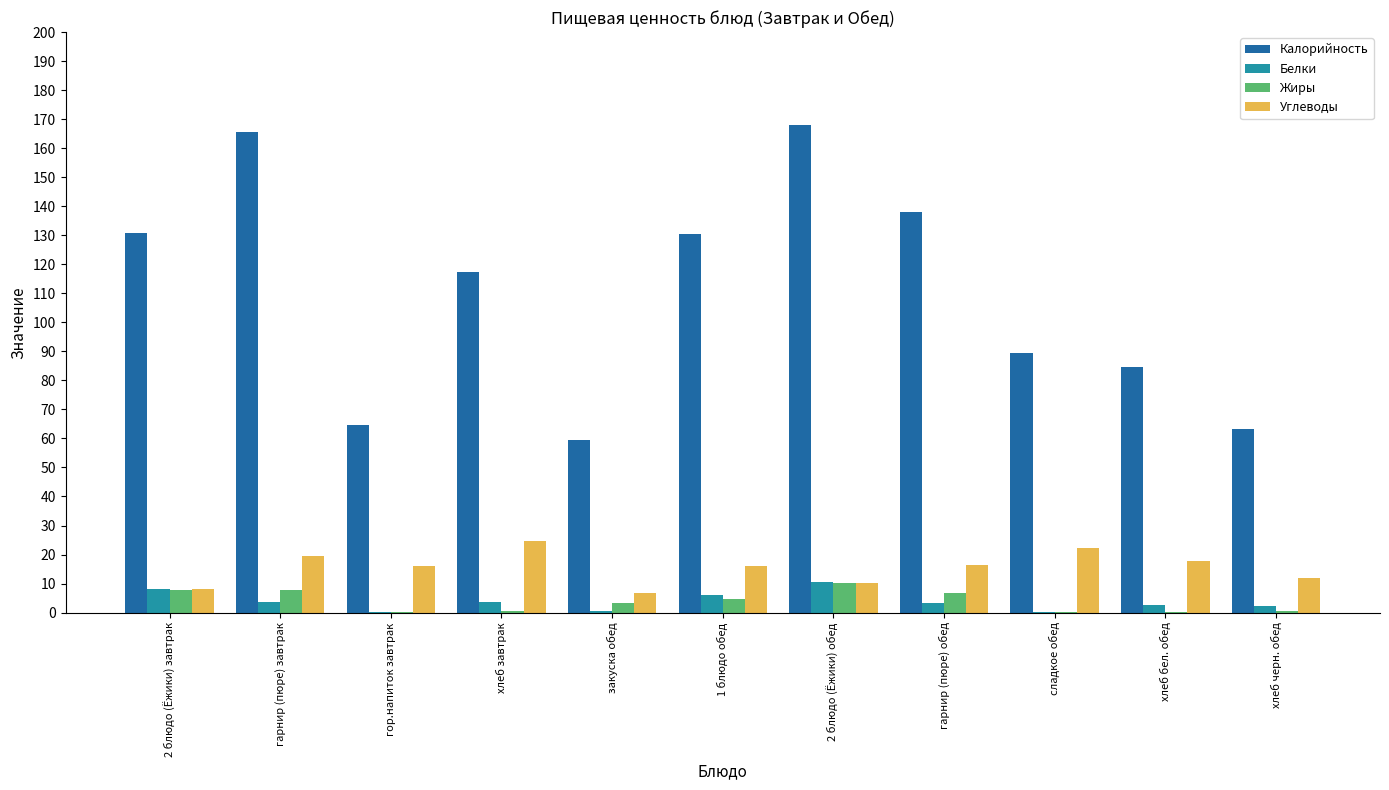

What is the sum of all Калорийность values?

1211.9